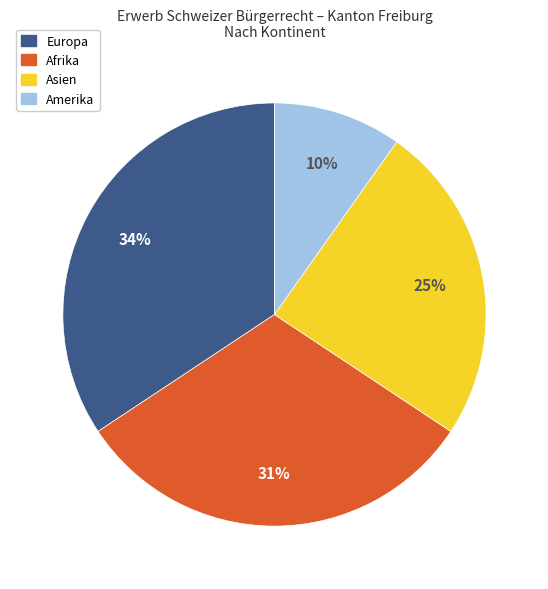

Is there a majority slice in this chart?

No